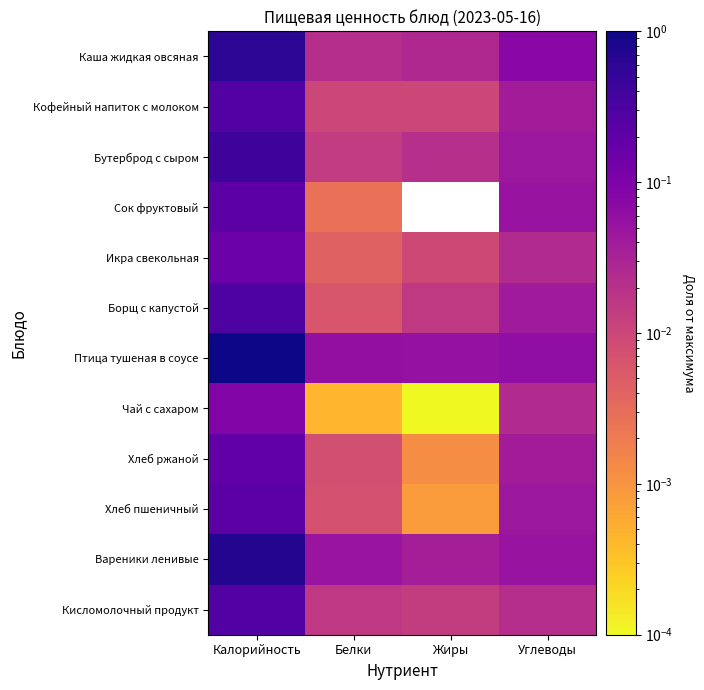

At how many categories does at least one series exceed 0?

4